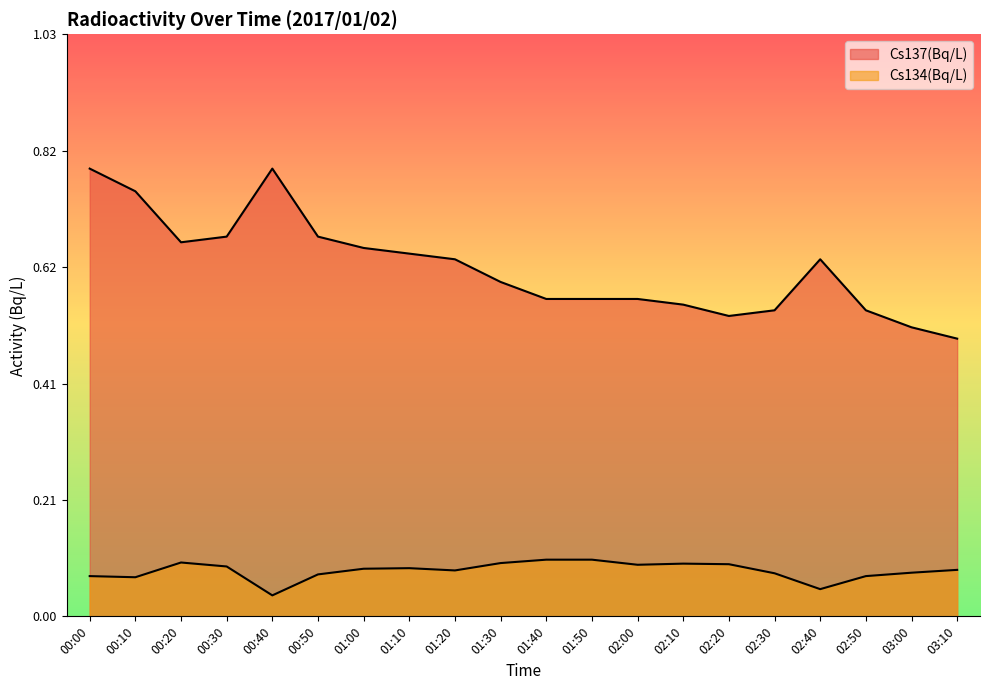

Is it true that Cs137(Bq/L) equals 0.4 at 01:20?

False